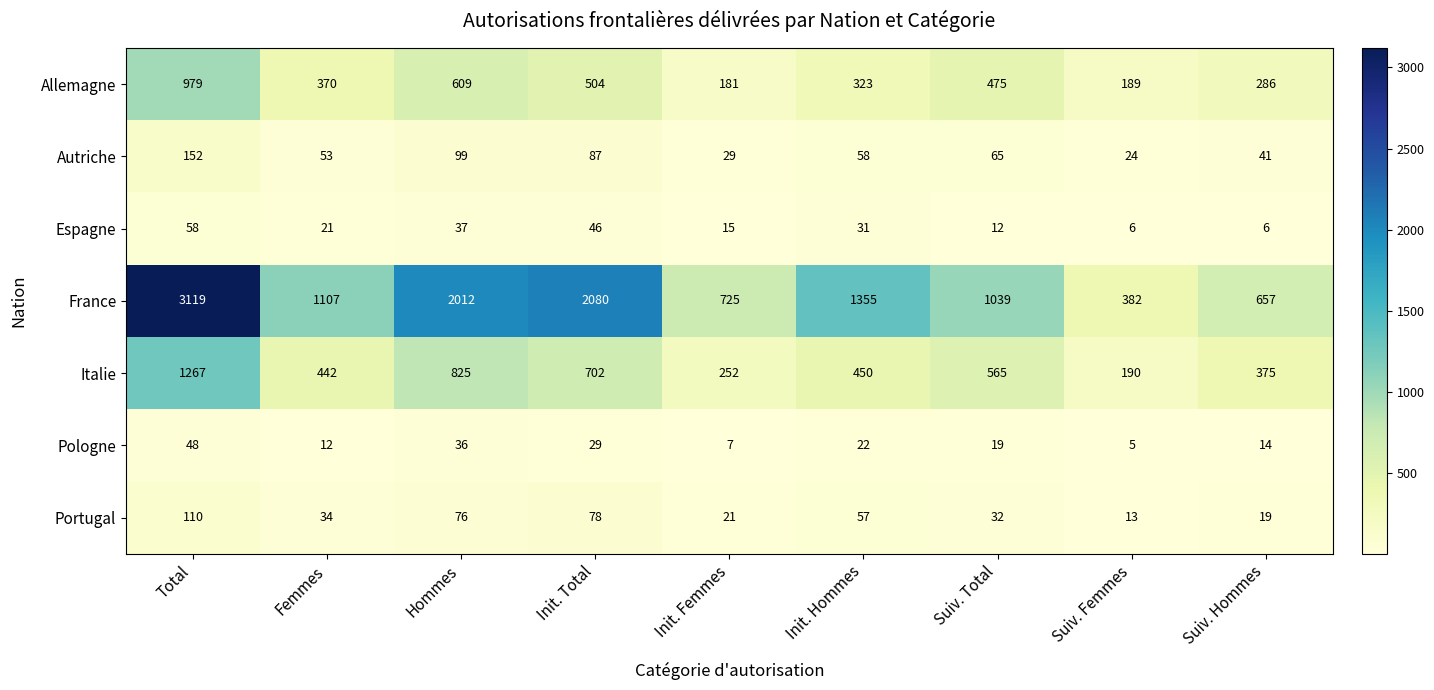

How many series are shown in this chart?

7